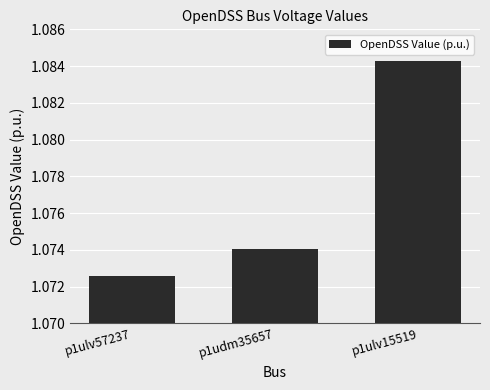

The value at p1ulv57237 is 1.4. True or false?

False